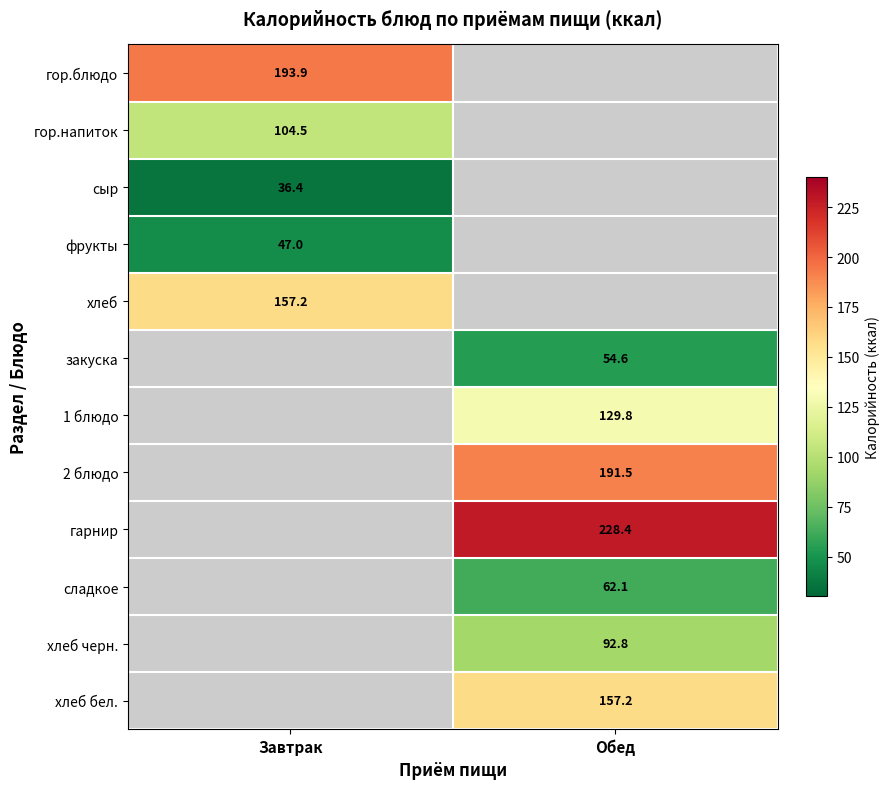

Is the value of сладкое at Обед greater than the value of фрукты at Завтрак?

Yes